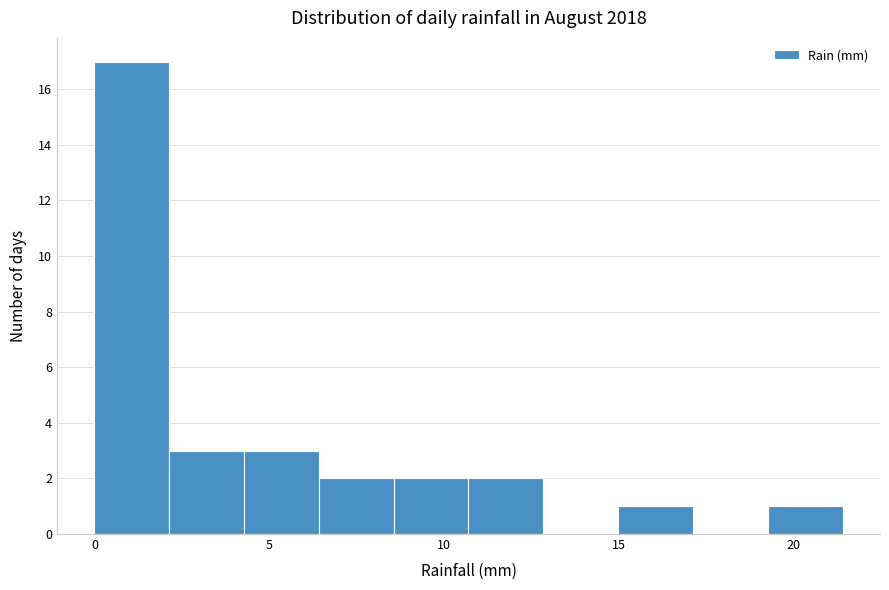

How tall is the bar that spans 4.5 to 6.5 on the x-axis? Neither the bar edges nor the heights are printed on the chart, so give them approximately, as read against the axes.

3